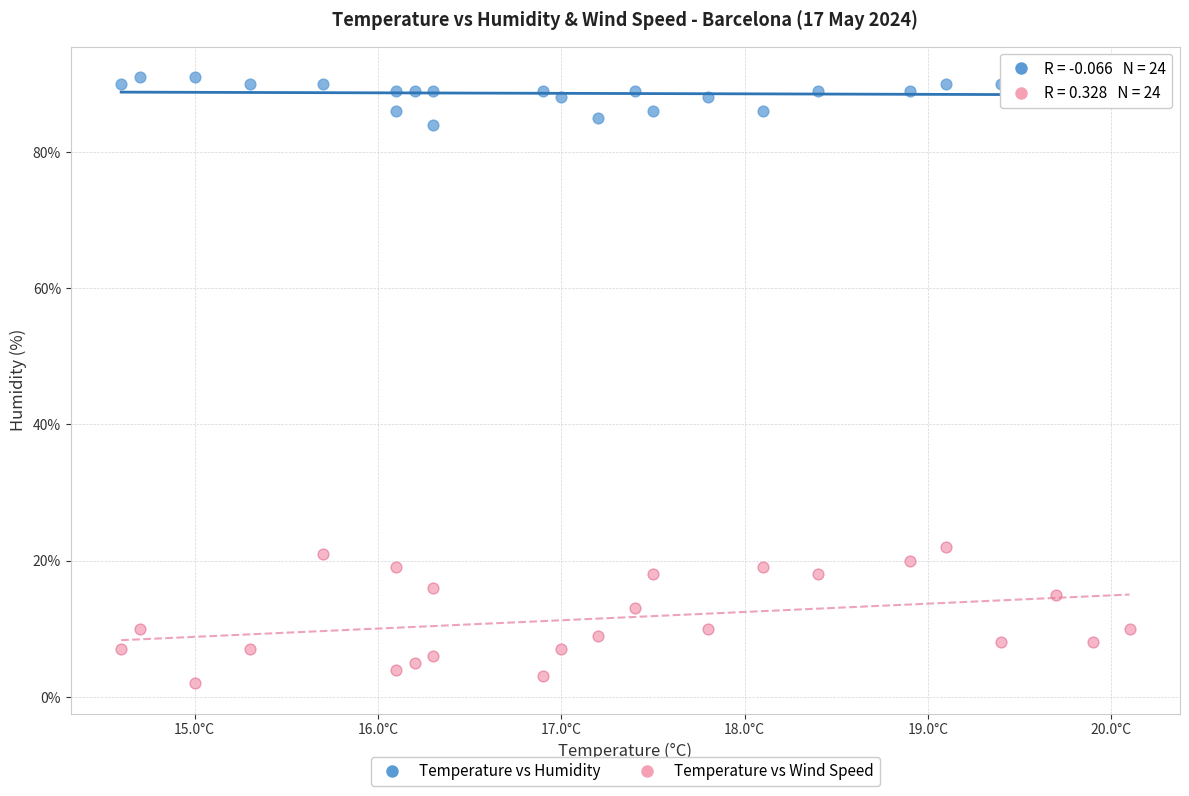

Which series contains the highest Y value?

Temperature vs Humidity